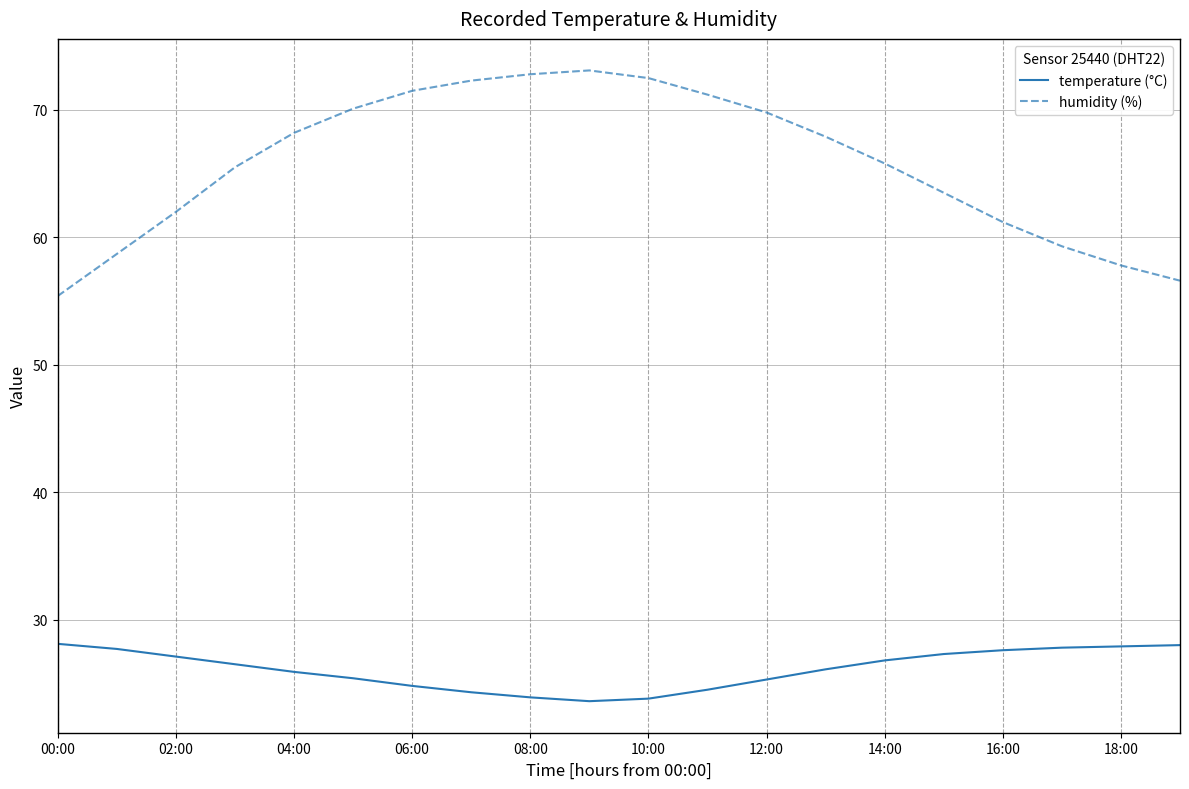

True or false: humidity (%) and temperature (°C) intersect in this chart.

False